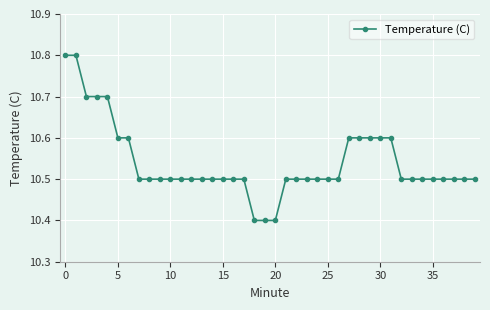

What is the difference between the maximum and minimum values?

0.4